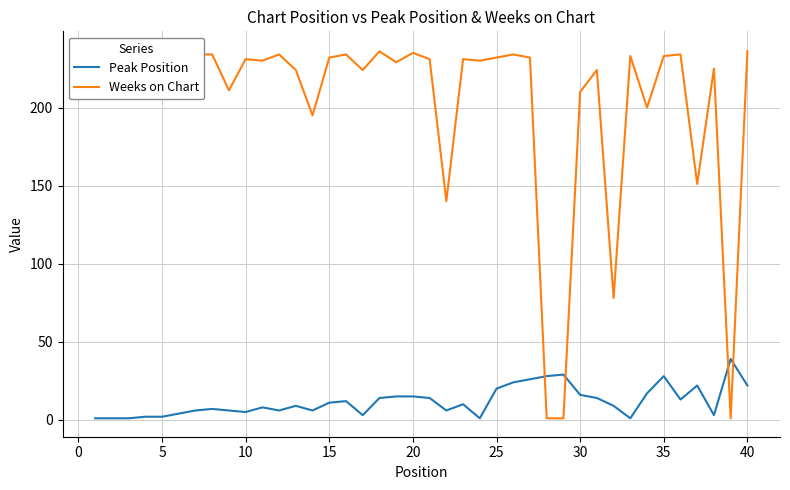

What is the maximum value for Peak Position?

39